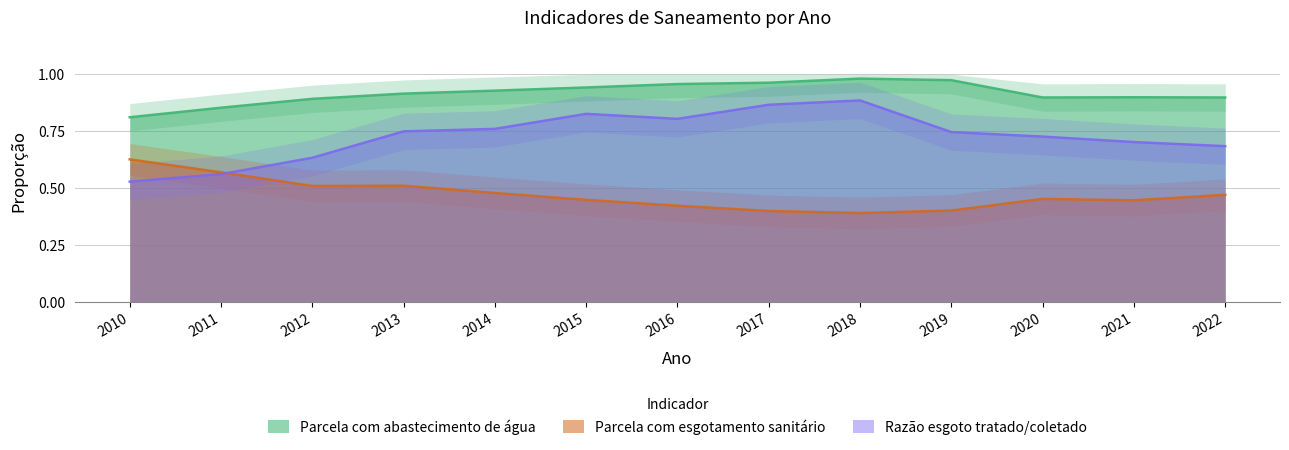

Count the number of data series in this chart.

3